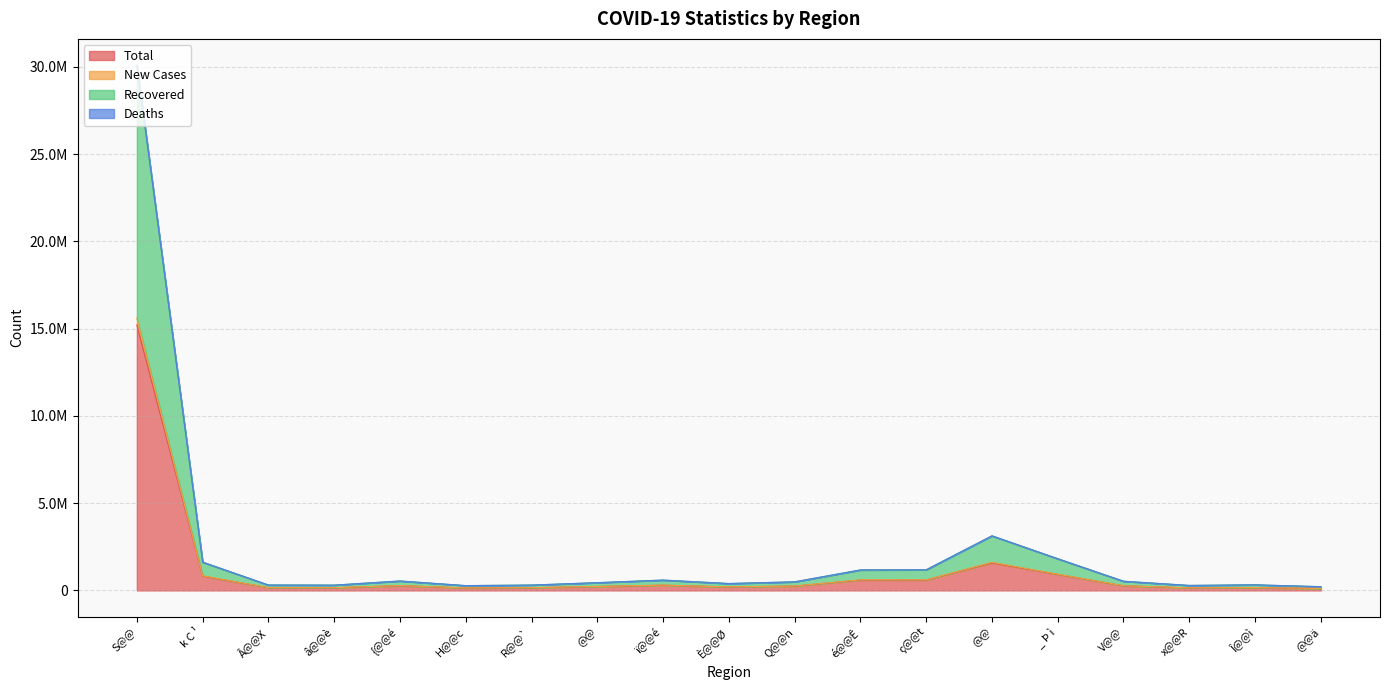

Which series changed the most between Î@@ì and @@ä?

Recovered